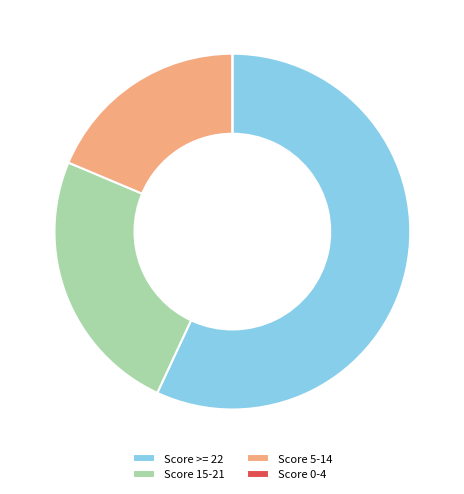

What is the largest slice in the pie chart?

Score >= 22